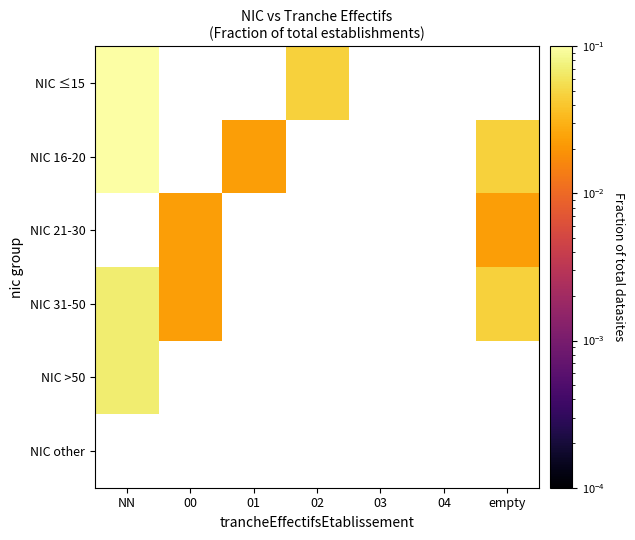

At which category does the chart reach its minimum across all series?

01